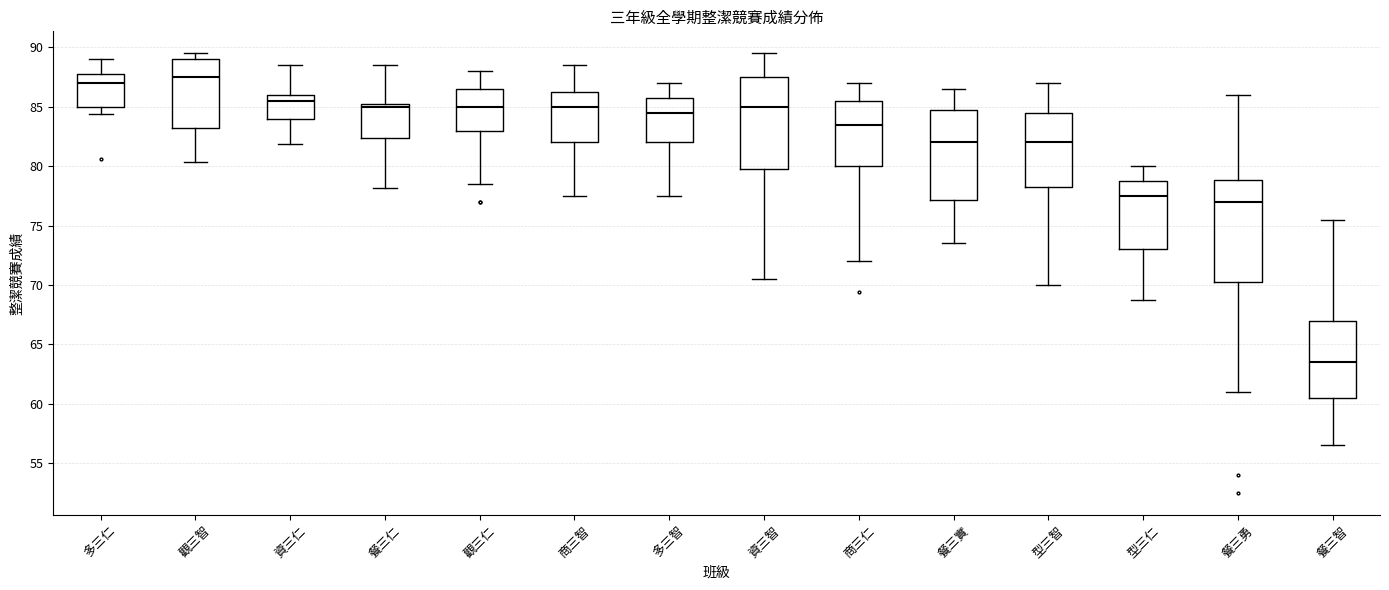

Reading left to right, transcribe this box plot: for each box, give where its median line is, the range the box spans, and where its two whiskers end, as read against the y-axis. The values are not printed on the chart, so give them approximately, as read against the axis.

多三仁: median 87.0, box 85.0 to 88.0, whiskers 84.5 to 89.0
觀三智: median 87.5, box 83.5 to 89.0, whiskers 80.5 to 89.5
資三仁: median 85.5, box 84.0 to 86.0, whiskers 82.0 to 88.5
餐三仁: median 85.0, box 82.5 to 85.5, whiskers 78.0 to 88.5
觀三仁: median 85.0, box 83.0 to 86.5, whiskers 78.5 to 88.0
商三智: median 85.0, box 82.0 to 86.5, whiskers 77.5 to 88.5
多三智: median 84.5, box 82.0 to 86.0, whiskers 77.5 to 87.0
資三智: median 85.0, box 80.0 to 87.5, whiskers 70.5 to 89.5
商三仁: median 83.5, box 80.0 to 85.5, whiskers 72.0 to 87.0
餐三實: median 82.0, box 77.0 to 85.0, whiskers 73.5 to 86.5
型三智: median 82.0, box 78.5 to 84.5, whiskers 70.0 to 87.0
型三仁: median 77.5, box 73.0 to 79.0, whiskers 69.0 to 80.0
餐三勇: median 77.0, box 70.5 to 79.0, whiskers 61.0 to 86.0
餐三智: median 63.5, box 60.5 to 67.0, whiskers 56.5 to 75.5